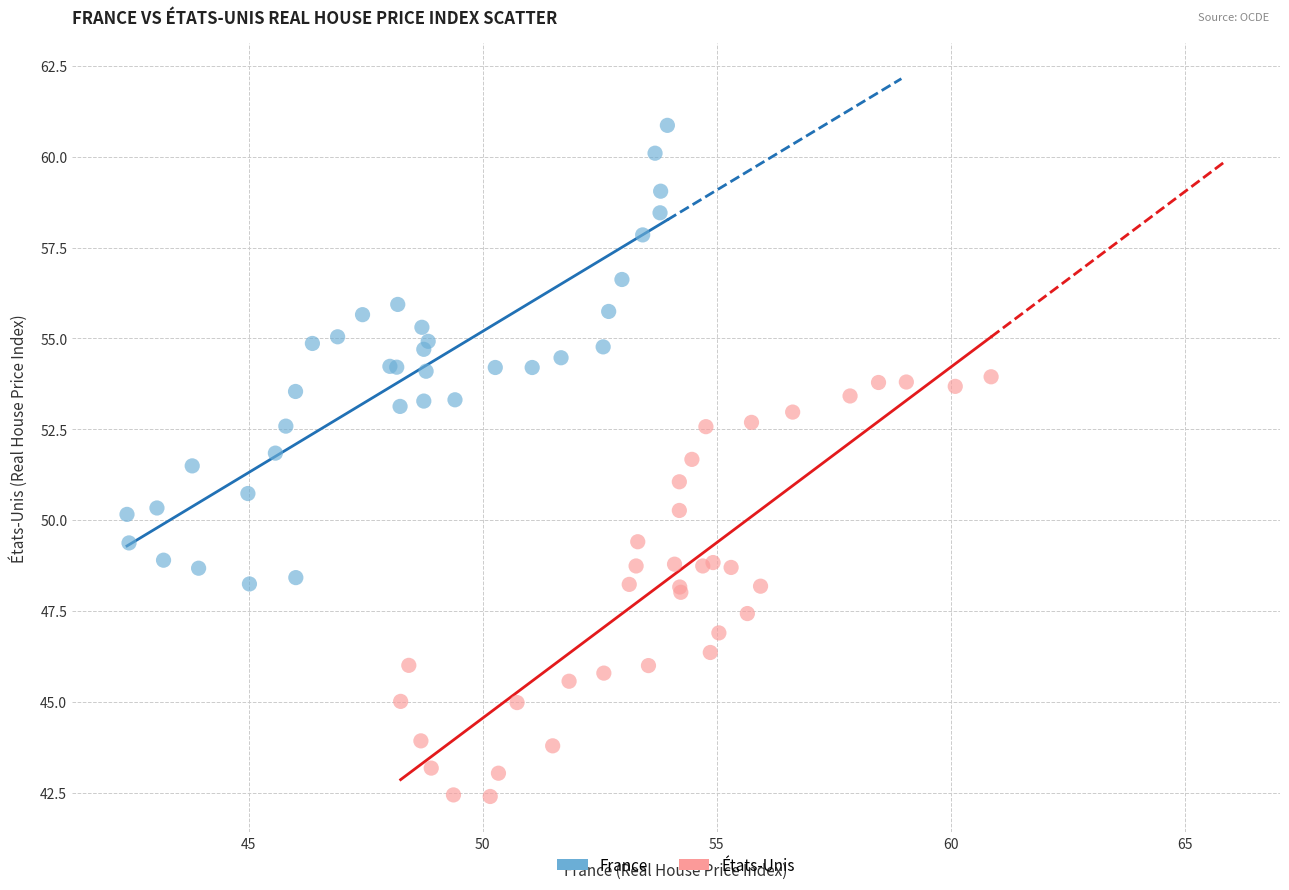

What are all the series names shown in the legend?

France, États-Unis